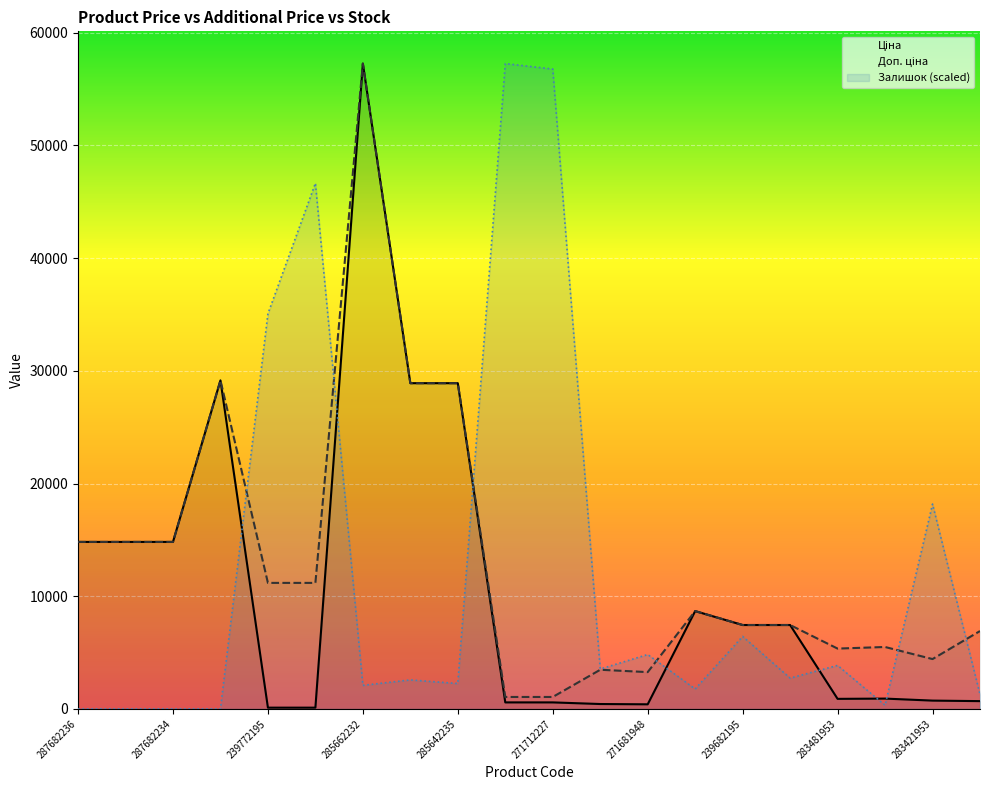

At how many categories does at least one series exceed 44265?

4